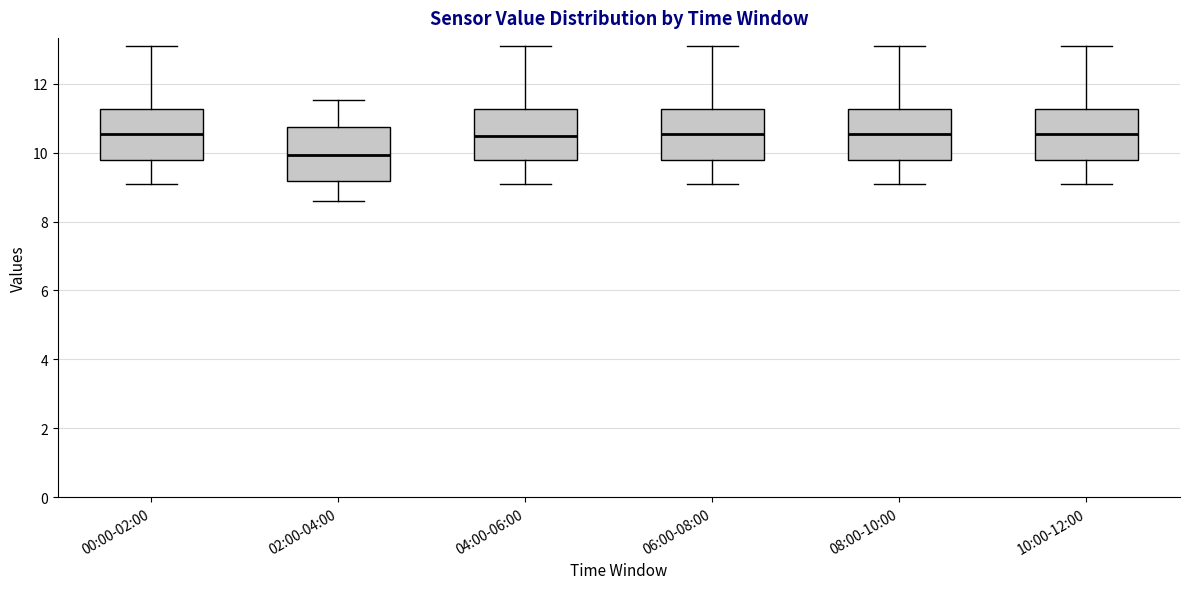

Reading left to right, read every box against the y-axis: the position of its median line, the range the box covers, and the ends of its whiskers. The values are not printed on the chart, so give them approximately, as read against the axis.

00:00-02:00: median 10.6, box 9.8 to 11.2, whiskers 9.2 to 13.2
02:00-04:00: median 10.0, box 9.2 to 10.8, whiskers 8.6 to 11.6
04:00-06:00: median 10.4, box 9.8 to 11.2, whiskers 9.2 to 13.2
06:00-08:00: median 10.6, box 9.8 to 11.2, whiskers 9.2 to 13.2
08:00-10:00: median 10.6, box 9.8 to 11.2, whiskers 9.2 to 13.2
10:00-12:00: median 10.6, box 9.8 to 11.2, whiskers 9.2 to 13.2